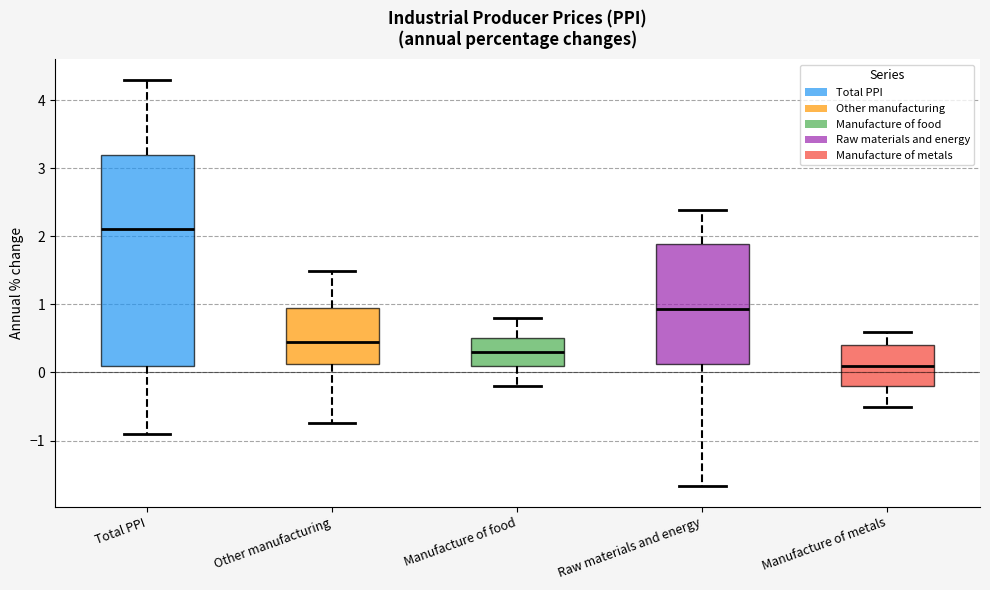

Reading left to right, read every box against the y-axis: the position of its median line, the range the box covers, and the ends of its whiskers. The values are not printed on the chart, so give them approximately, as read against the axis.

Total PPI: median 2.1, box 0.1 to 3.2, whiskers -0.9 to 4.3
Other manufacturing: median 0.4, box 0.1 to 1.0, whiskers -0.7 to 1.5
Manufacture of food: median 0.3, box 0.1 to 0.5, whiskers -0.2 to 0.8
Raw materials and energy: median 0.9, box 0.1 to 1.9, whiskers -1.7 to 2.4
Manufacture of metals: median 0.1, box -0.2 to 0.4, whiskers -0.5 to 0.6